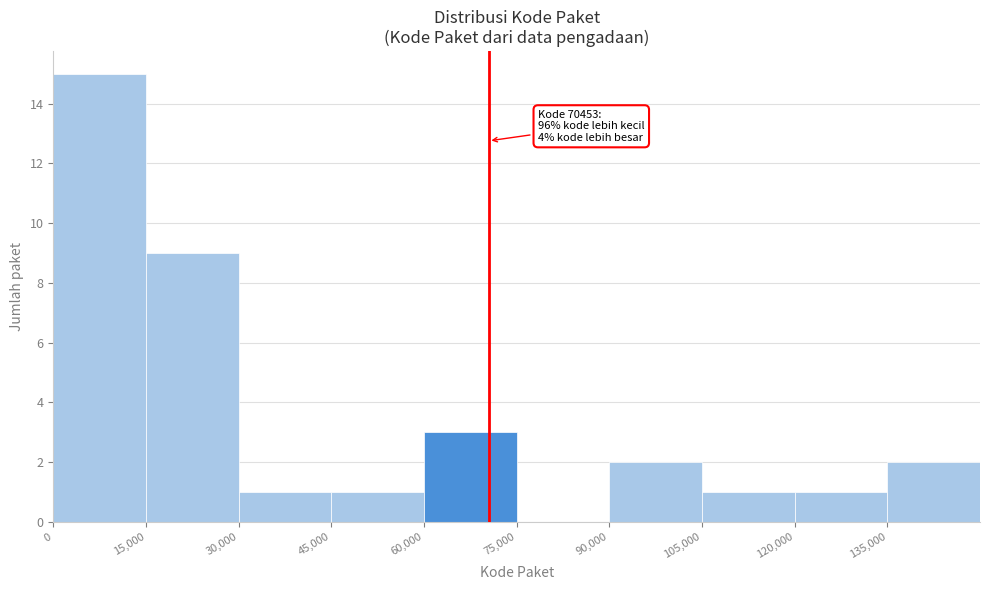

Over which range of the x-axis is the bar tallest?

0 to 15000